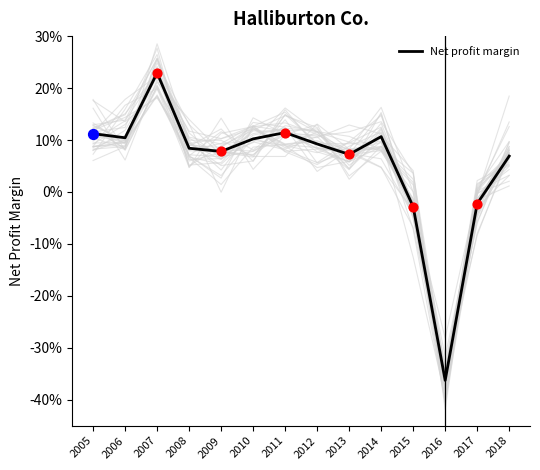

Which has a higher value, 2009 or 2011?

2011